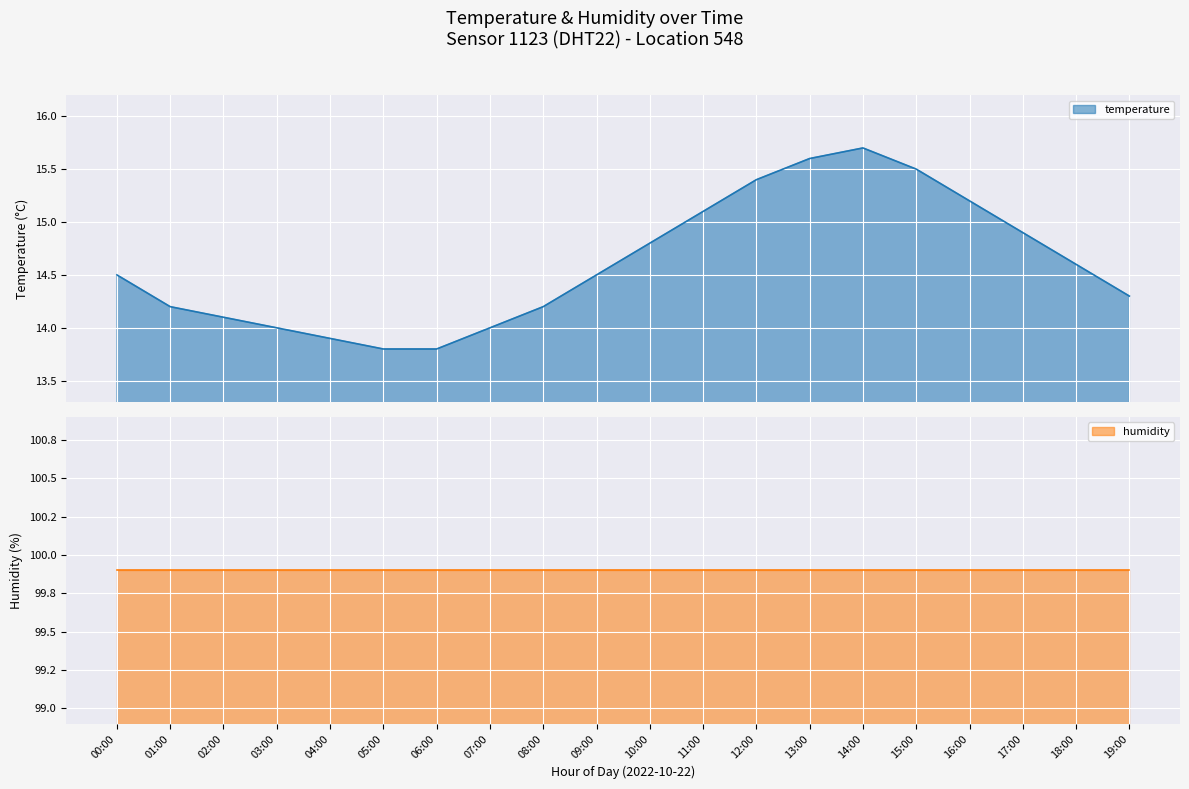

Approximately how many times larger is the value at 06:00 compared to 02:00?

1.0